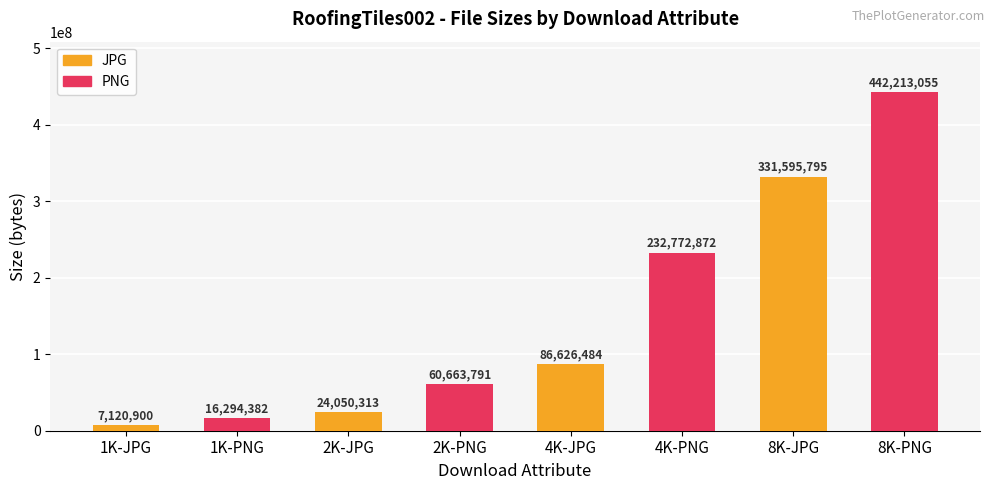

Where does the JPG series first go above 7120900?

2K-JPG